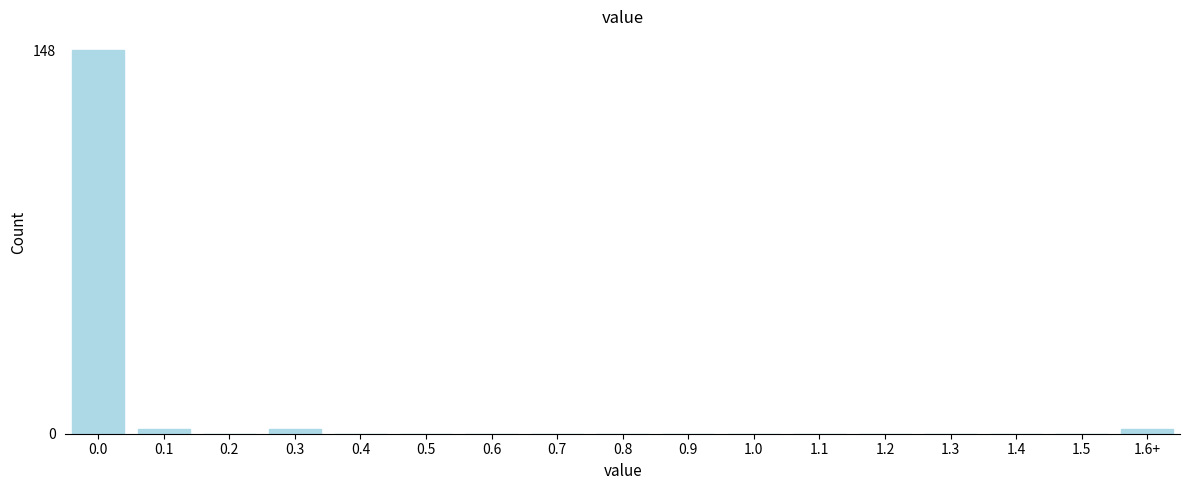

Reading left to right, list all the values displayed in this chart.

0.0=148	0.1=2	0.2=0	0.3=2	0.4=0	0.5=0	0.6=0	0.7=0	0.8=0	0.9=0	1.0=0	1.1=0	1.2=0	1.3=0	1.4=0	1.5=0	1.6+=2